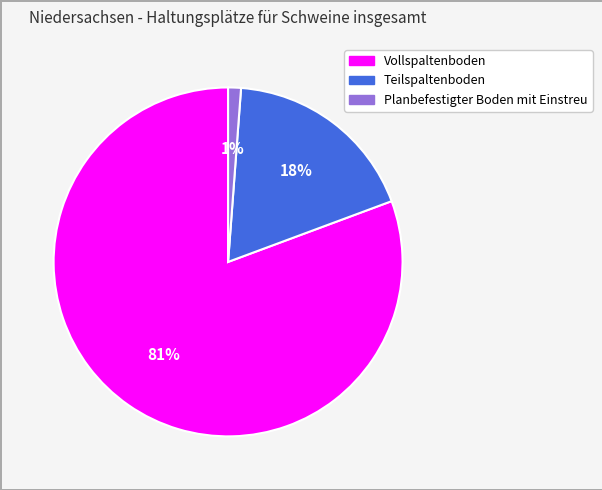

The Vollspaltenboden slice represents 81% of the pie. True or false?

True